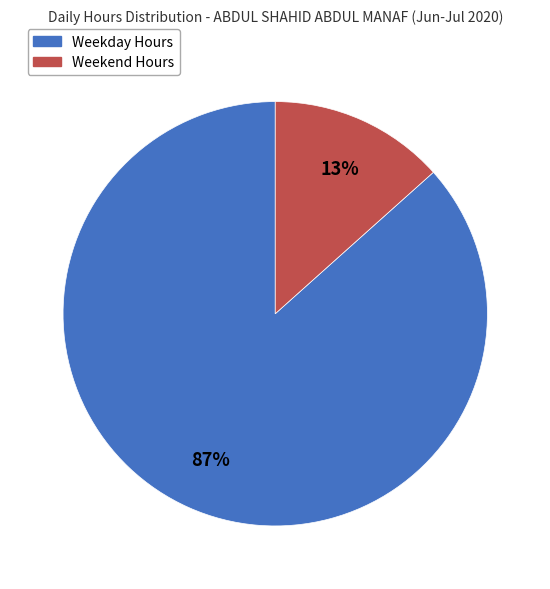

Is there any slice that represents more than half of the pie?

Yes